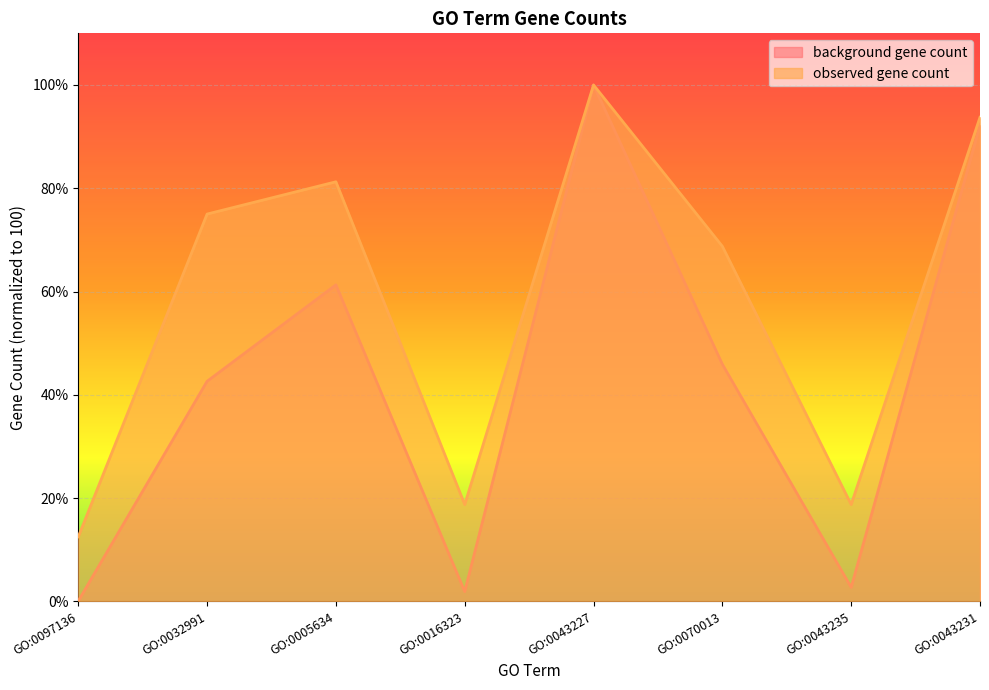

What is the difference between the maximum and minimum values in the background gene count series?

99.9